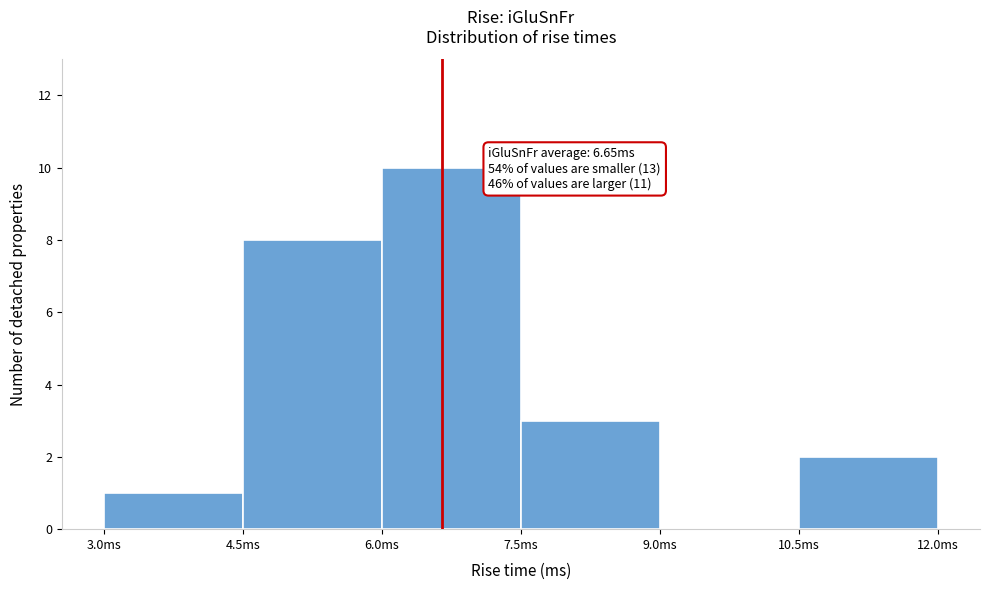

Over which range of the x-axis is the bar tallest?

6.0 to 7.5